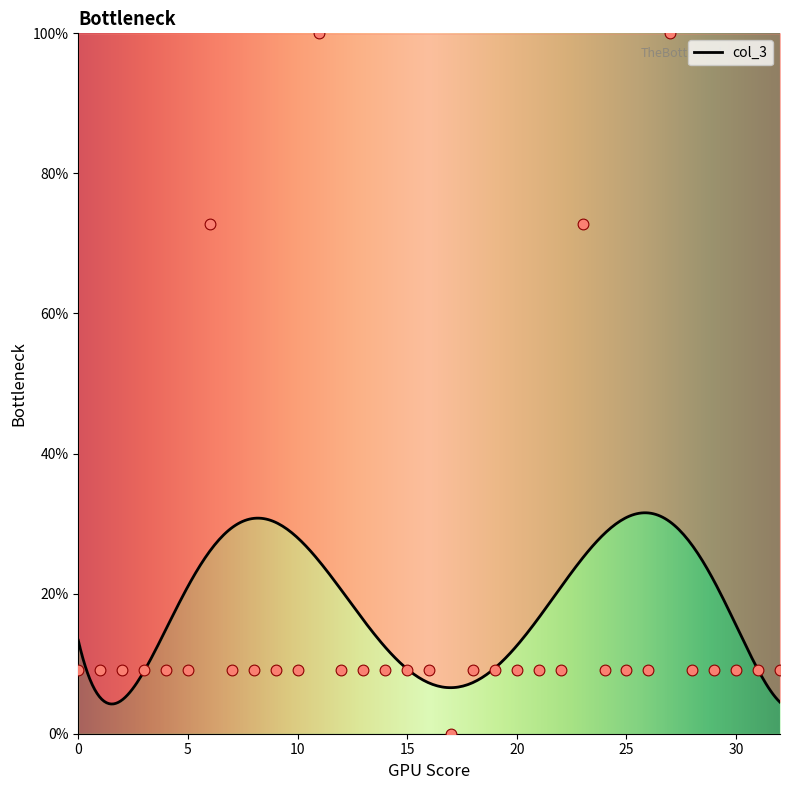

Which has a higher value, 15 or 23?

23